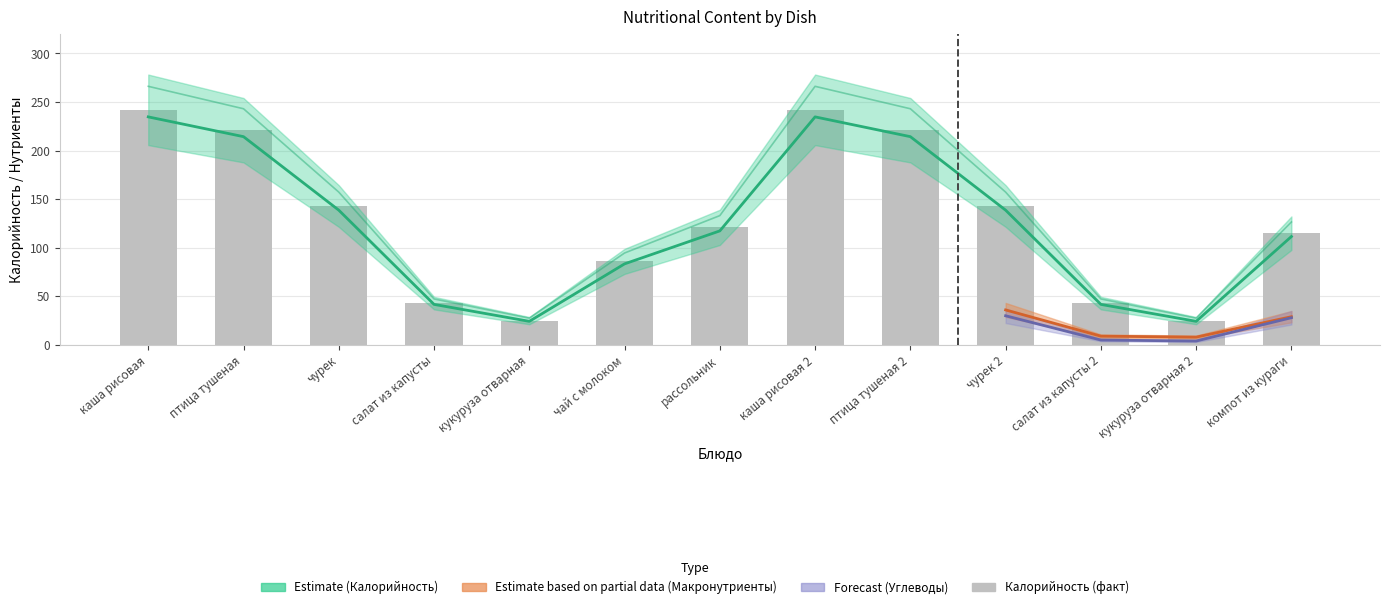

Are the bars grouped side by side (vs. stacked)?

No